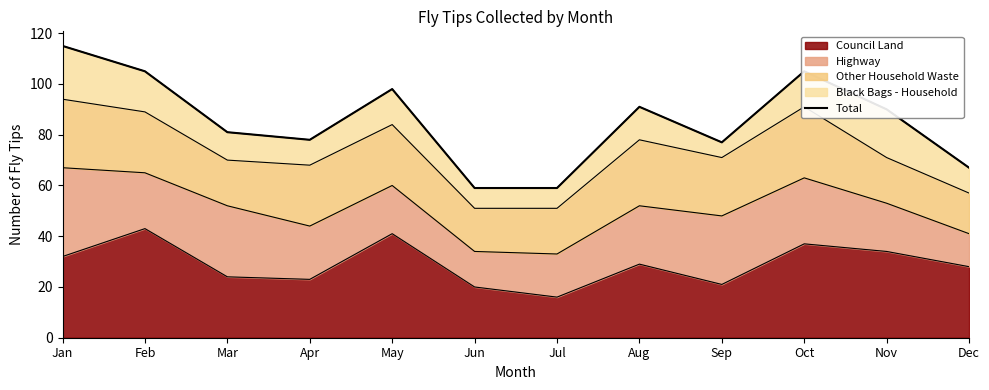

Between Oct and Sep, which is larger?

Oct